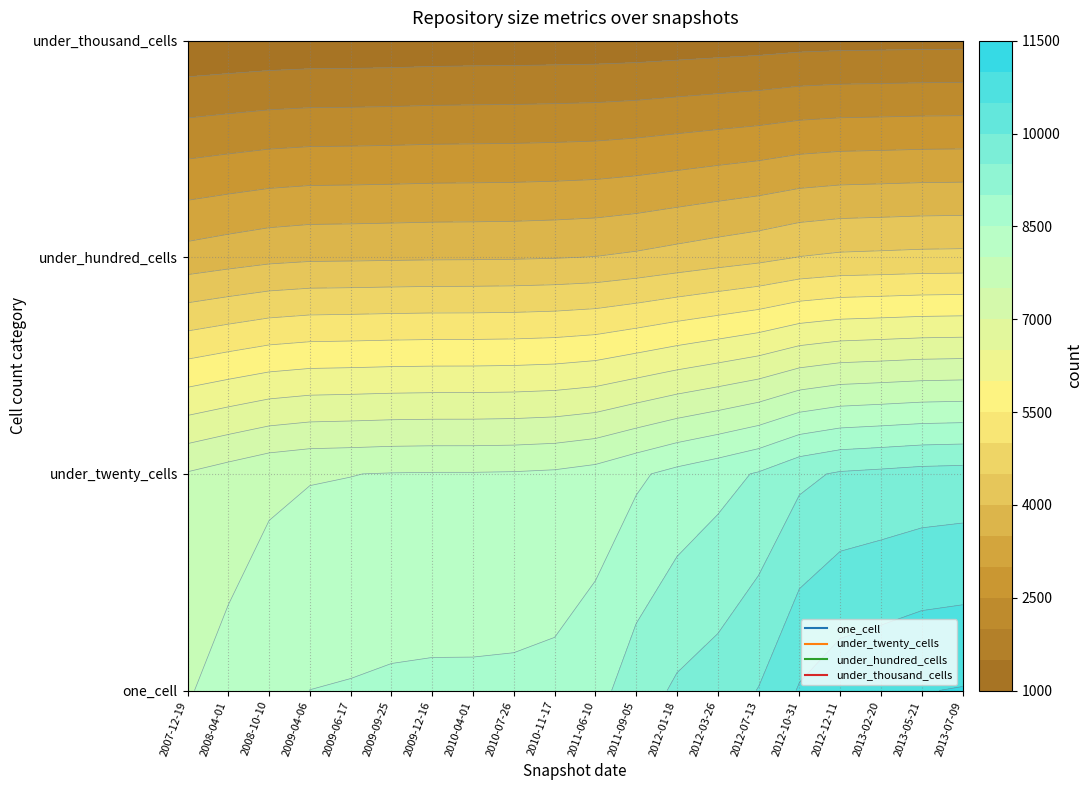

Between under_twenty_cells and under_thousand_cells, which is larger?

under_twenty_cells